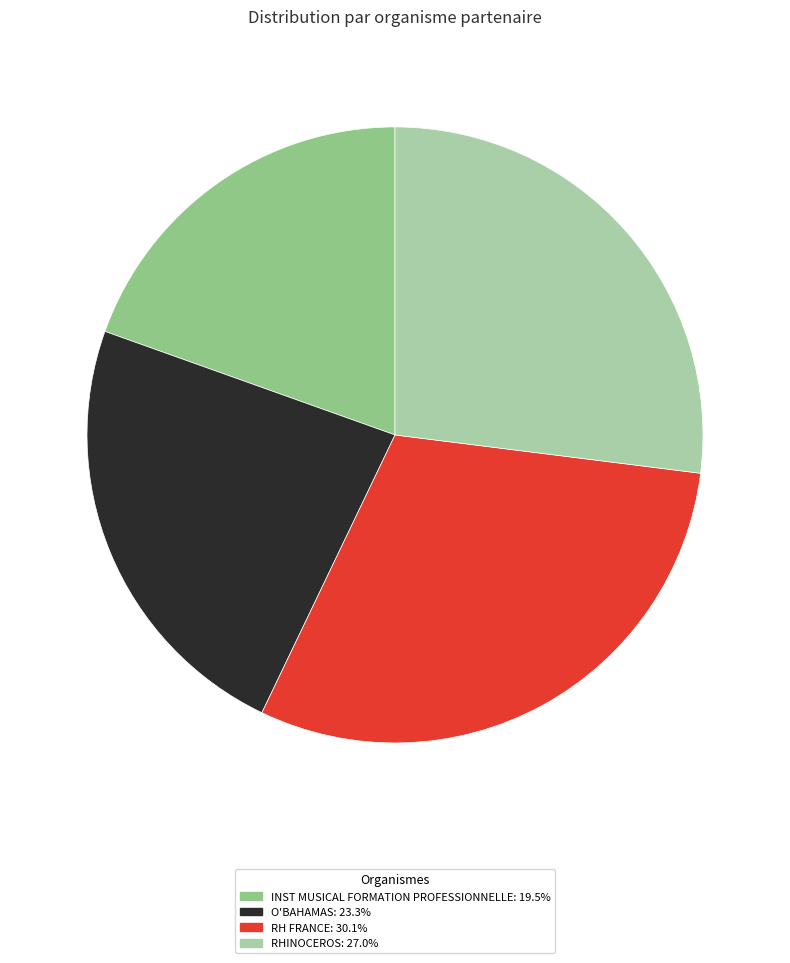

What is the ratio of the value at INST MUSICAL FORMATION PROFESSIONNELLE to the value at RHINOCEROS?

0.7